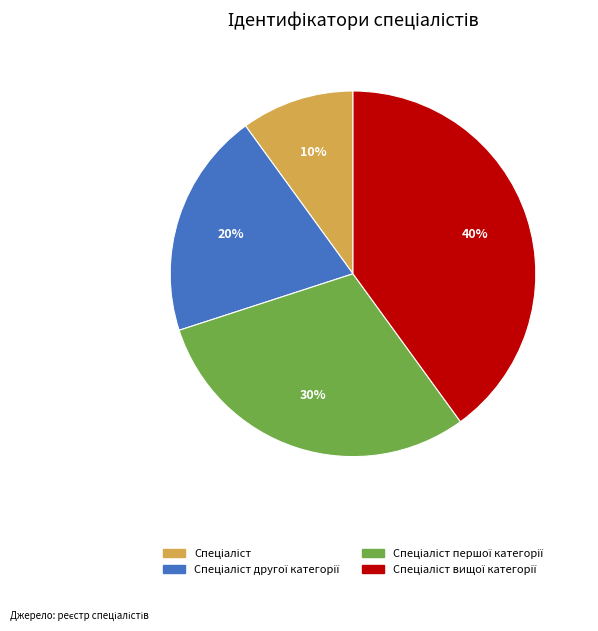

Is there any slice that represents more than half of the pie?

No